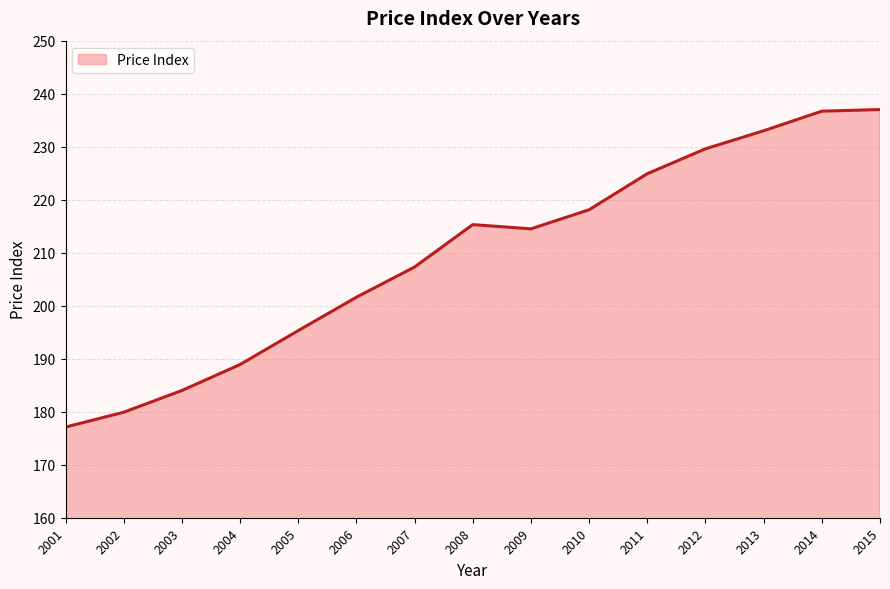

At which label does the data first exceed 214?

2008